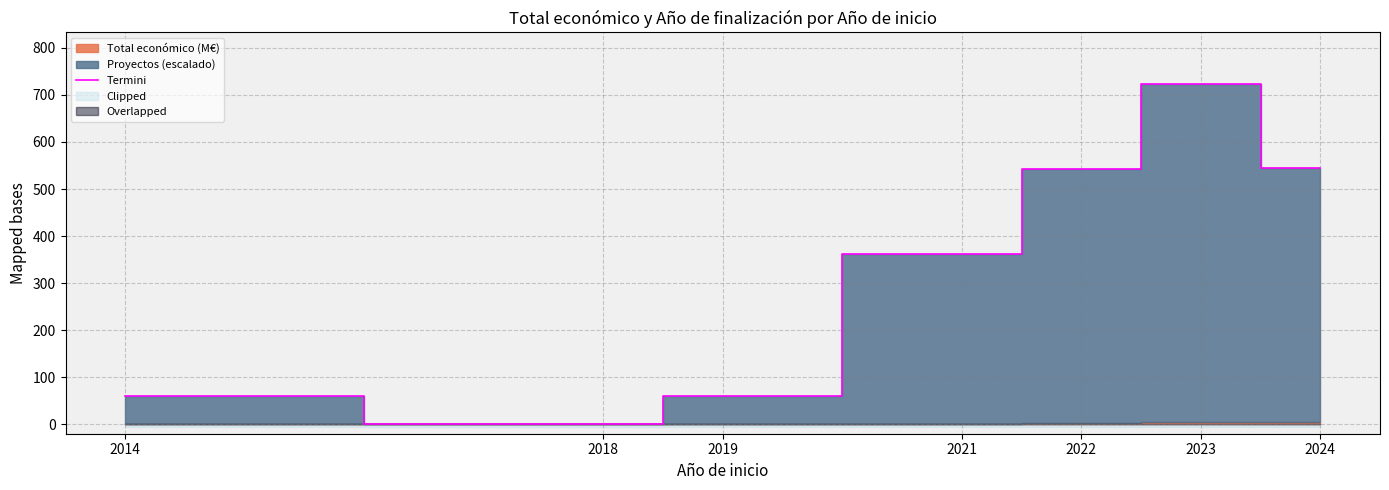

What is the difference between the maximum and minimum values?

723.8